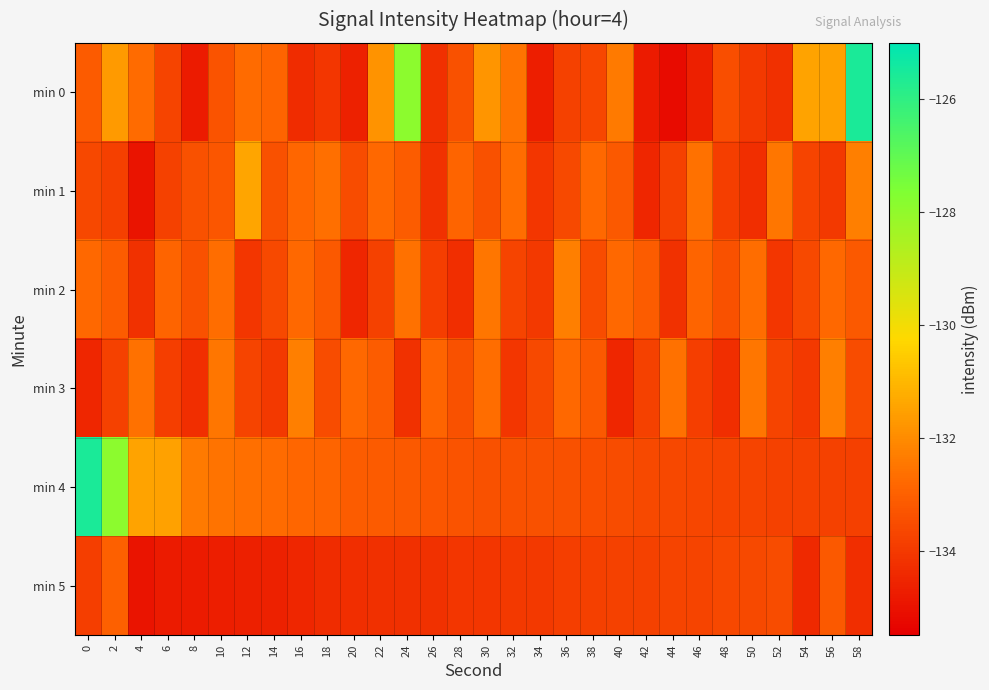

Rank the series at 8 from highest to lowest value.

min 4, min 1, min 2, min 3, min 5, min 0